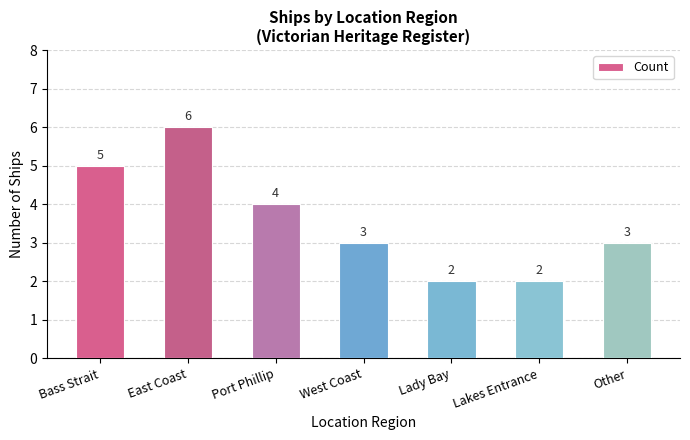

What is the sum of all values?

25